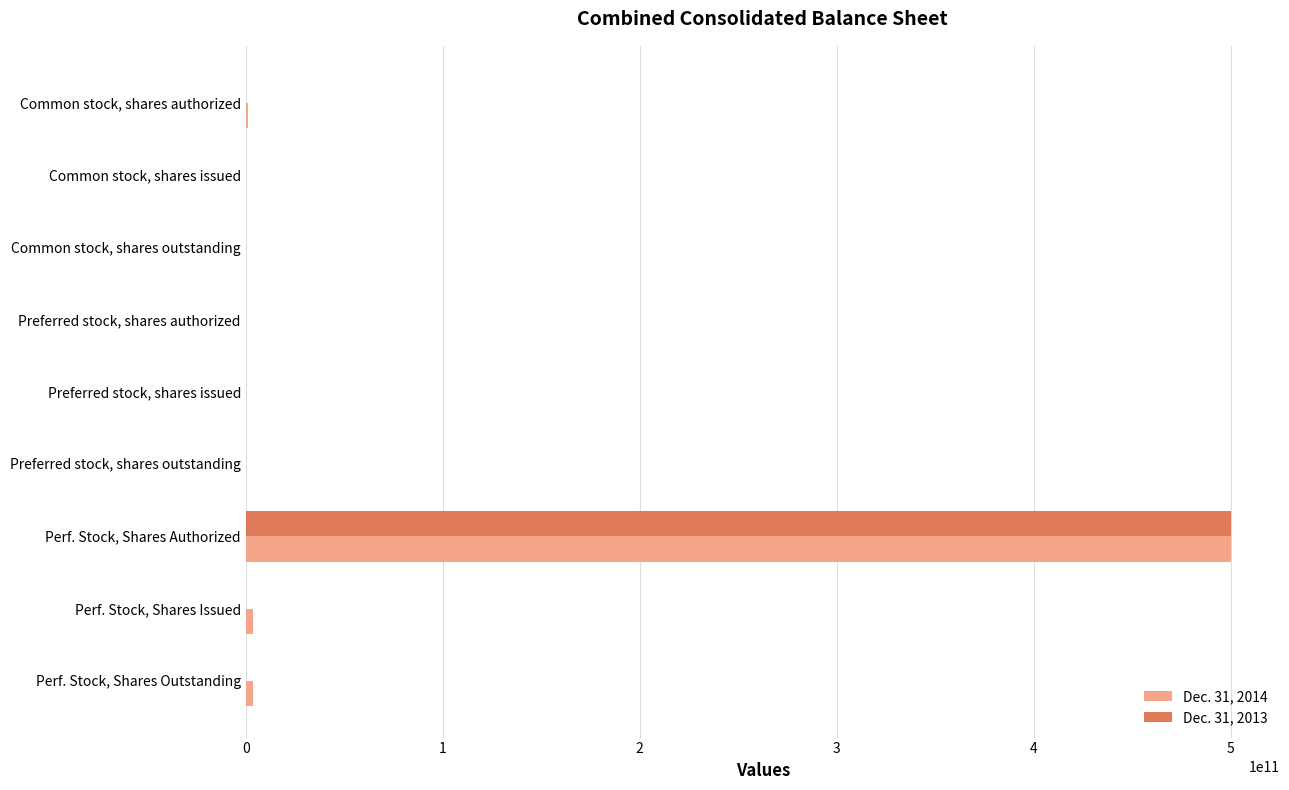

At which category is the sum across all series the highest?

Perf. Stock, Shares Authorized